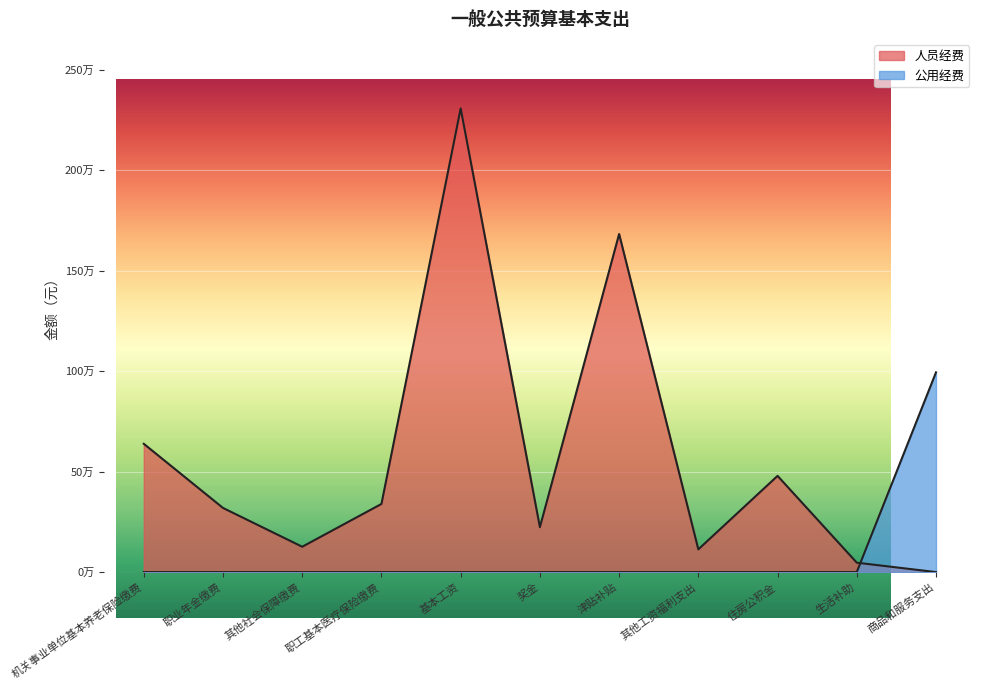

True or false: 人员经费 has a value of 126104.2 at 其他社会保障缴费.

True